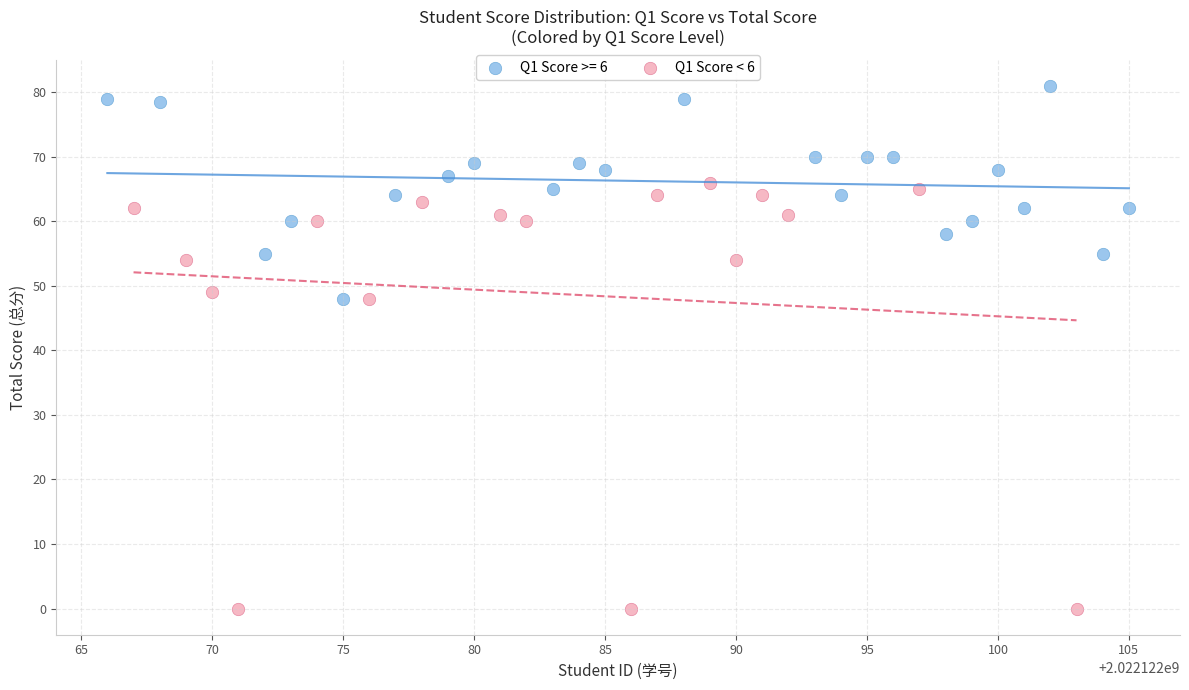

Which series contains the highest Y value?

Q1 Score >= 6